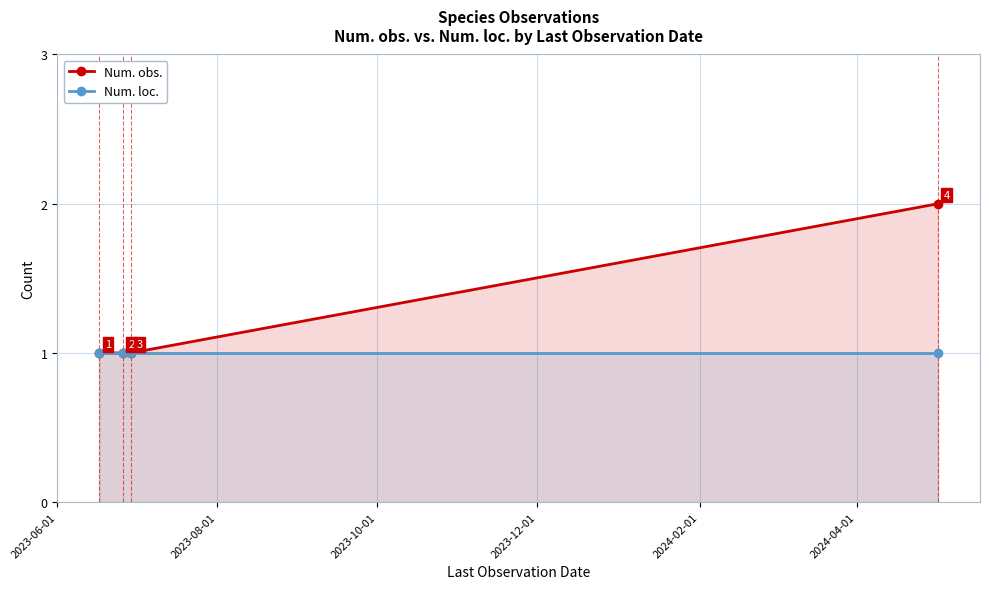

True or false: Num. loc. has more than 2 points higher than both neighbors.

False